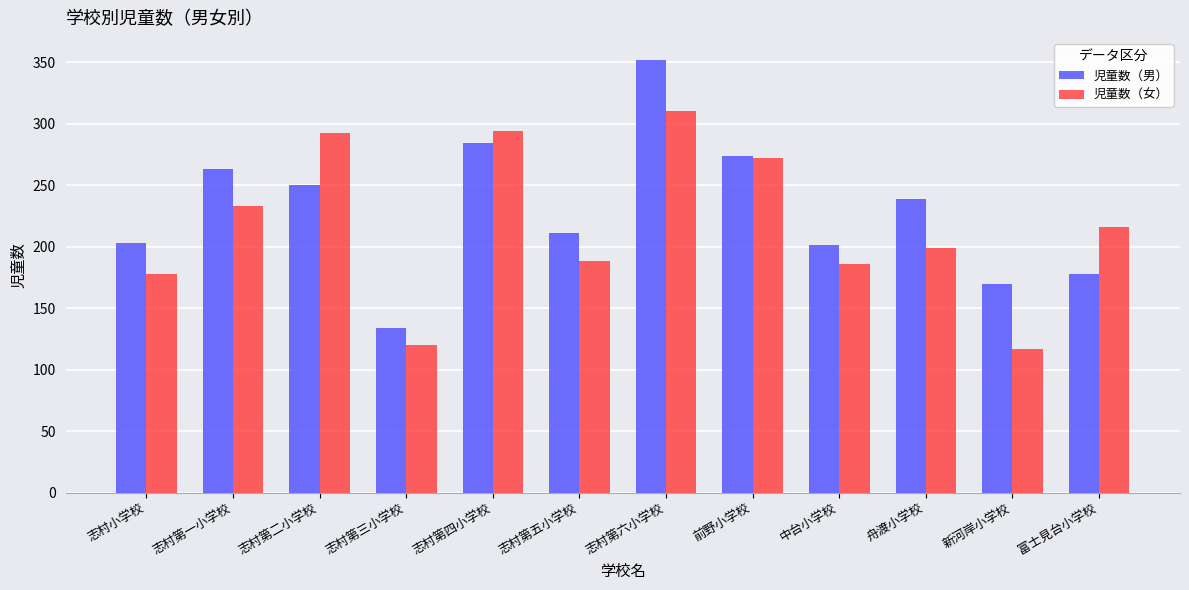

What is the difference between the highest and lowest values at 志村第二小学校?

42